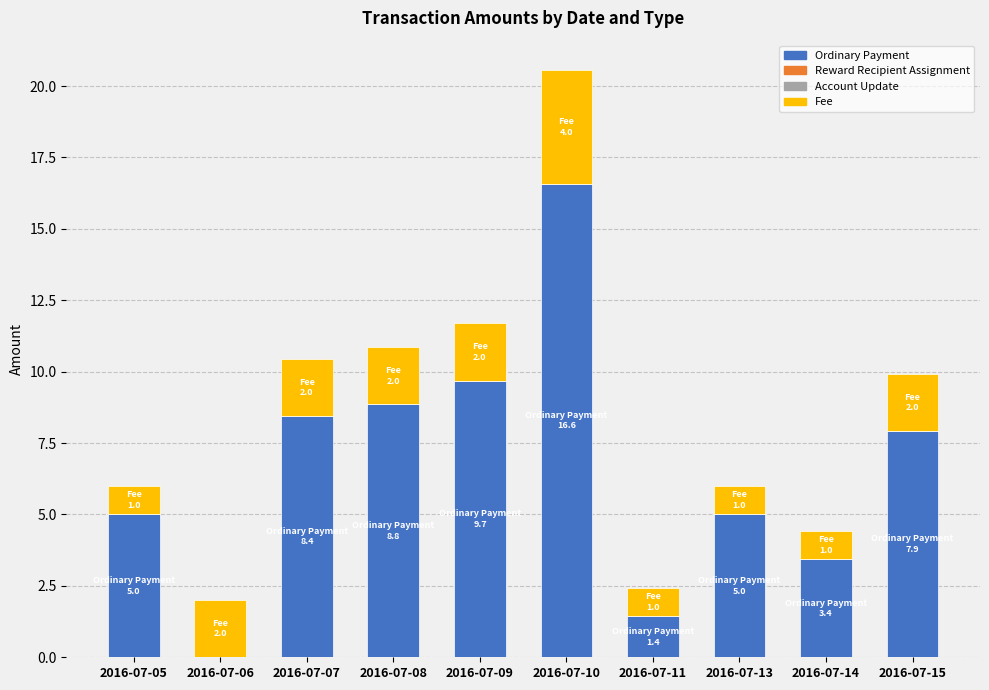

The Ordinary Payment series shows 0.0 at 2016-07-06. True or false?

True